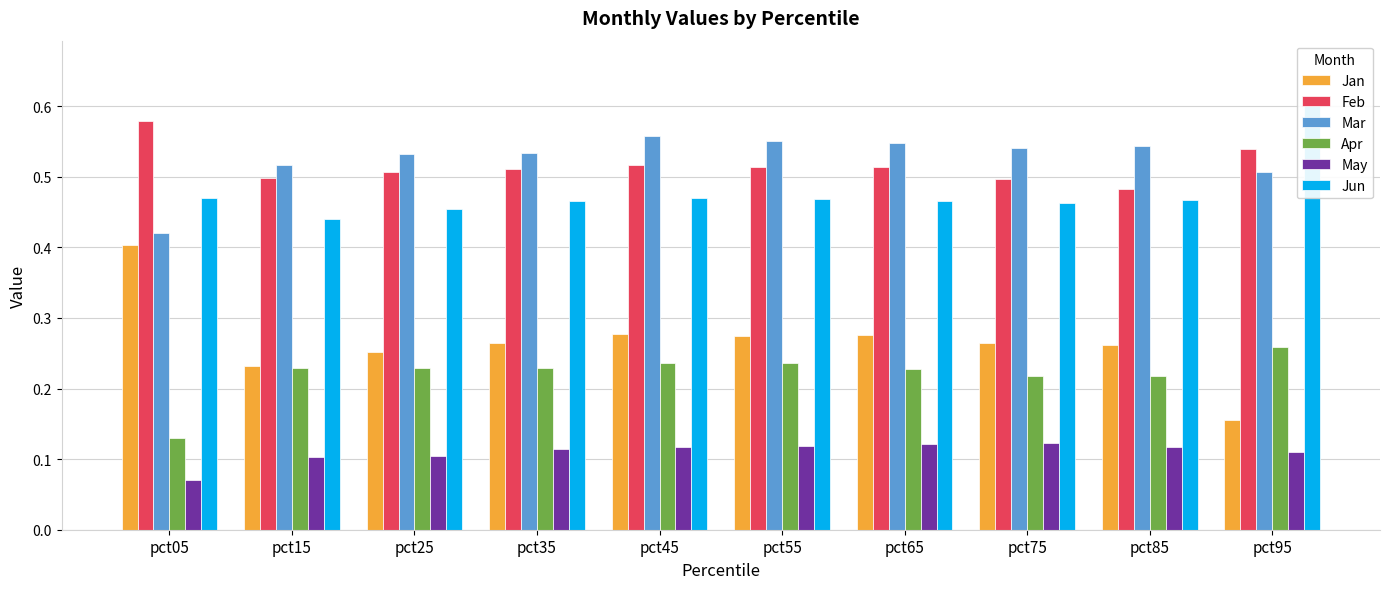

Which series has the largest range (max minus min)?

Jan